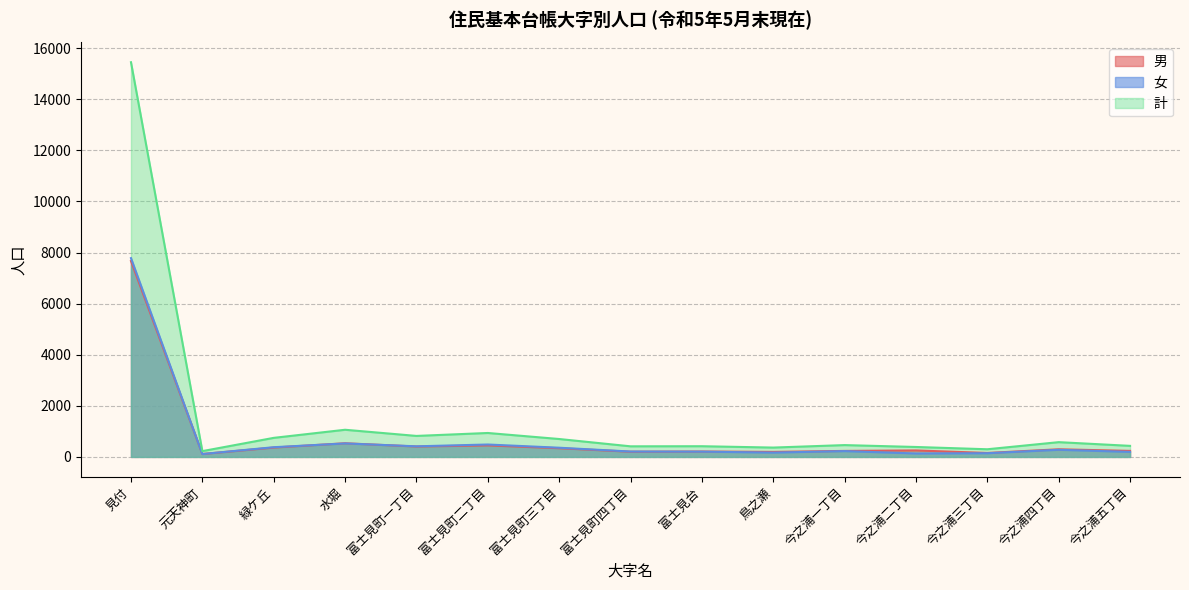

What is the difference between the highest and lowest values at 今之浦二丁目?

254